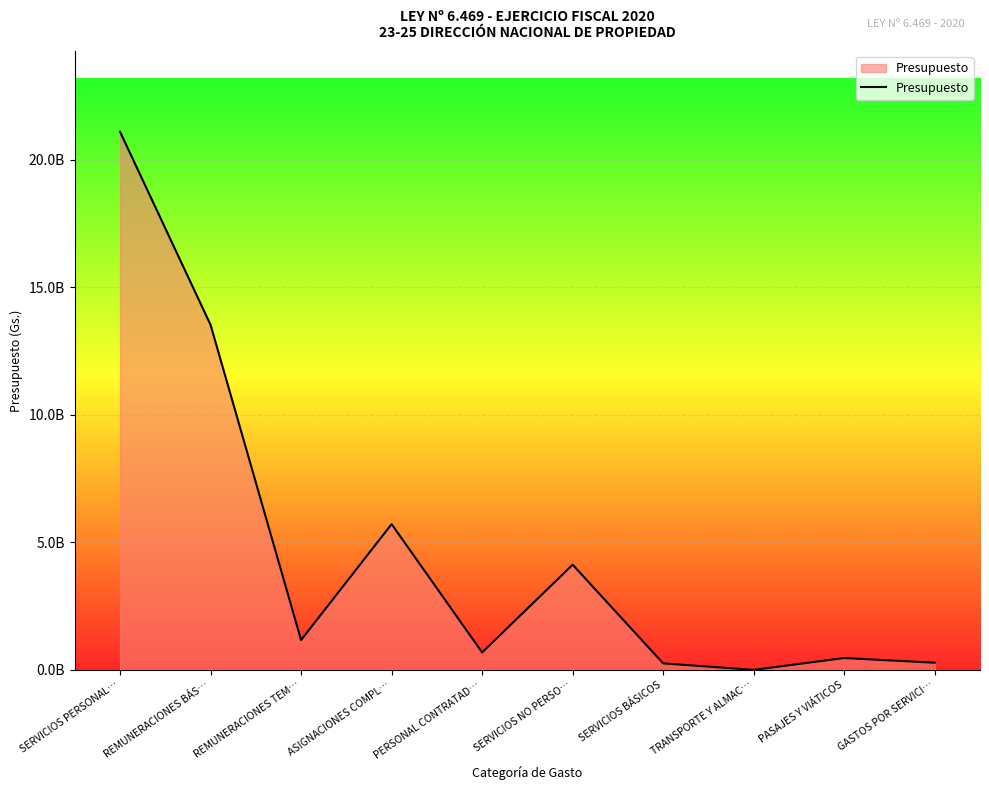

What is the difference between the values at PERSONAL CONTRATAD… and GASTOS POR SERVICI…?

403920000